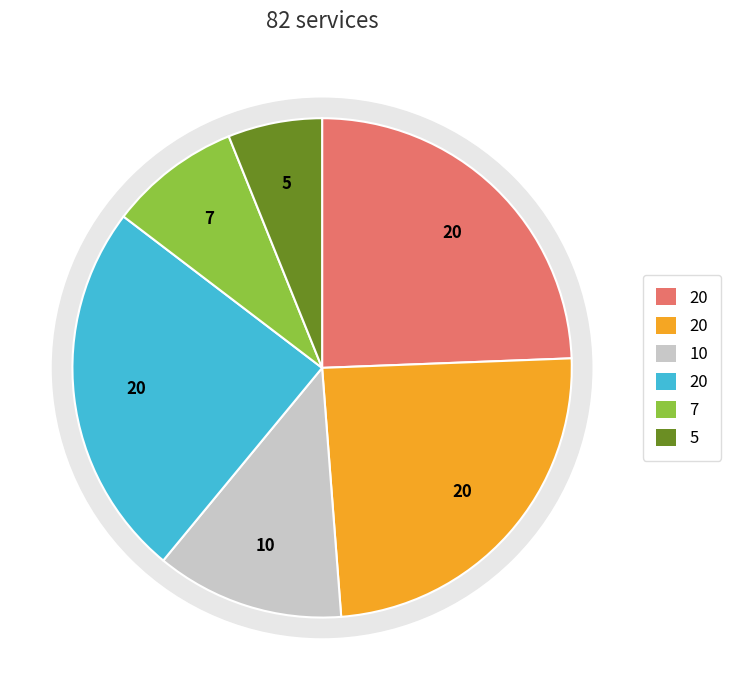

The 2 slice represents 24% of the pie. True or false?

True